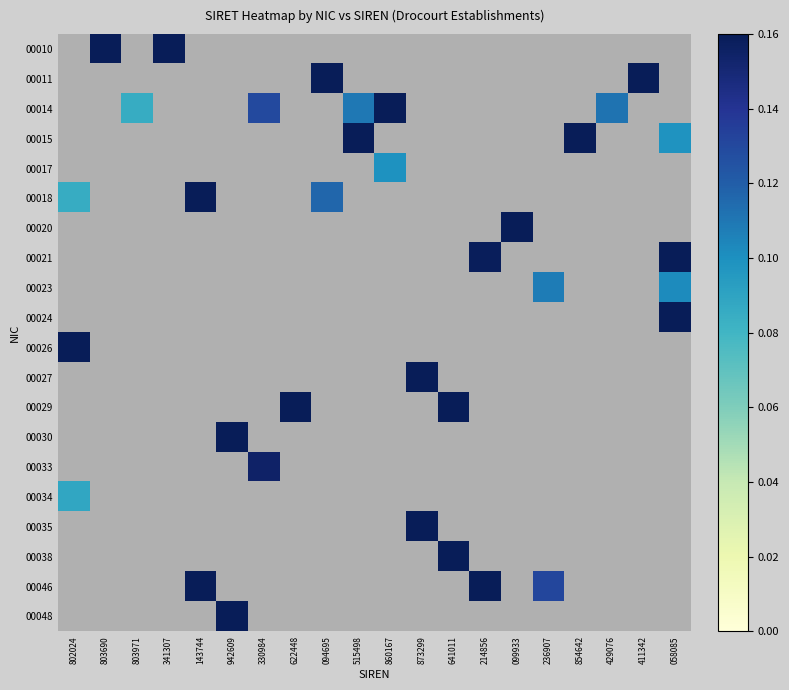

Which category has the lowest value across all series?

802024